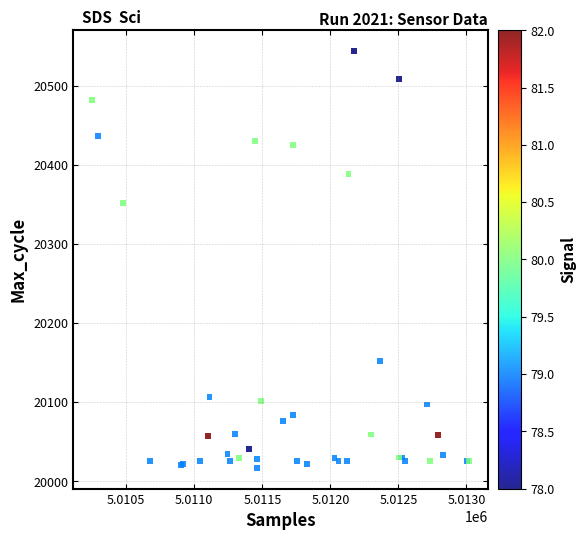

What Y value in the scatter plot is closest to 20280?

20352